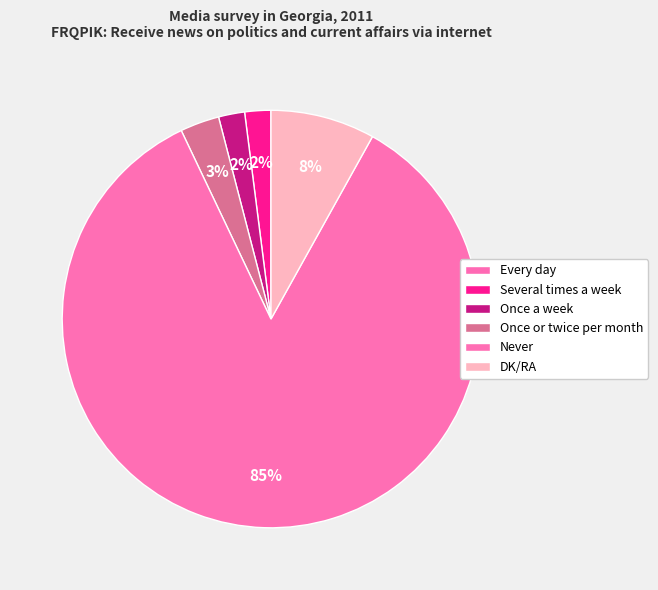

Is it true that Several times a week is 16% of the pie?

False